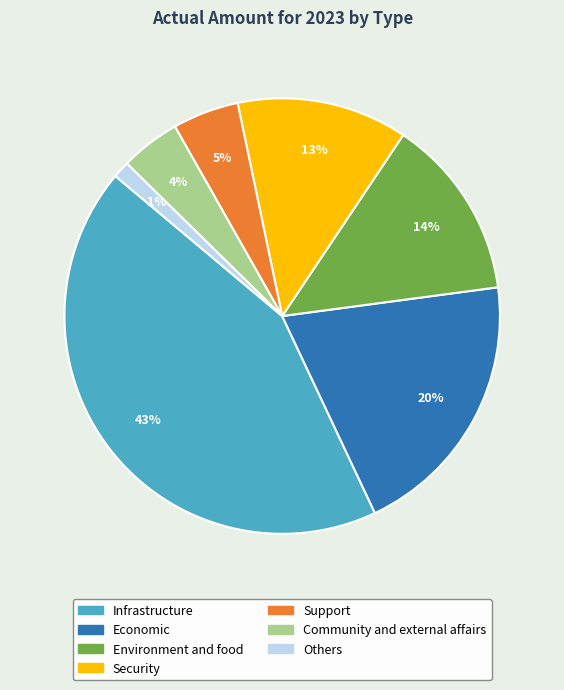

The Others slice represents 1% of the pie. True or false?

True